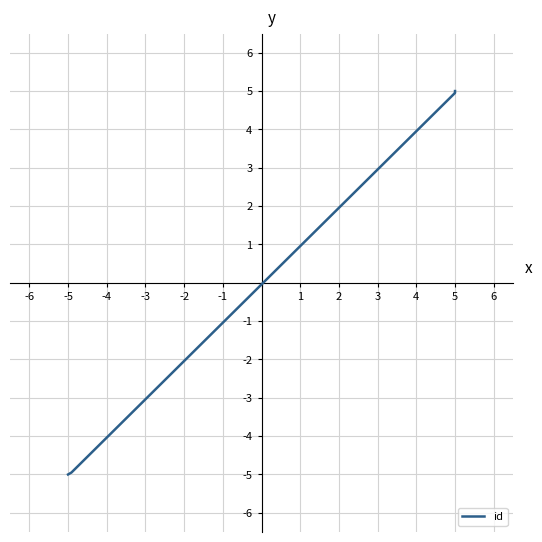

What is the value of the 2nd point from the left?

-4.9